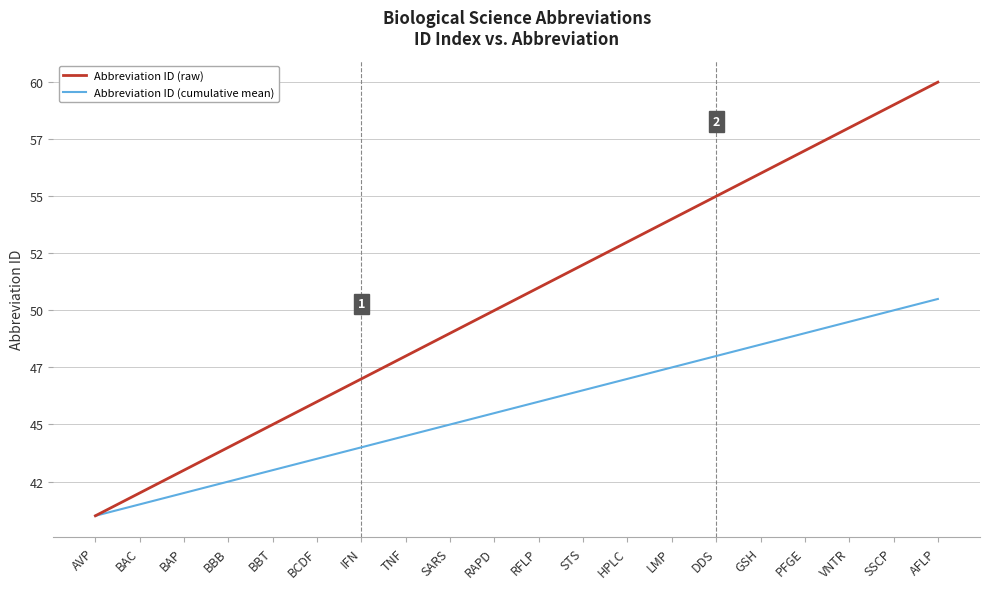

Does the chart have visible grid lines?

Yes